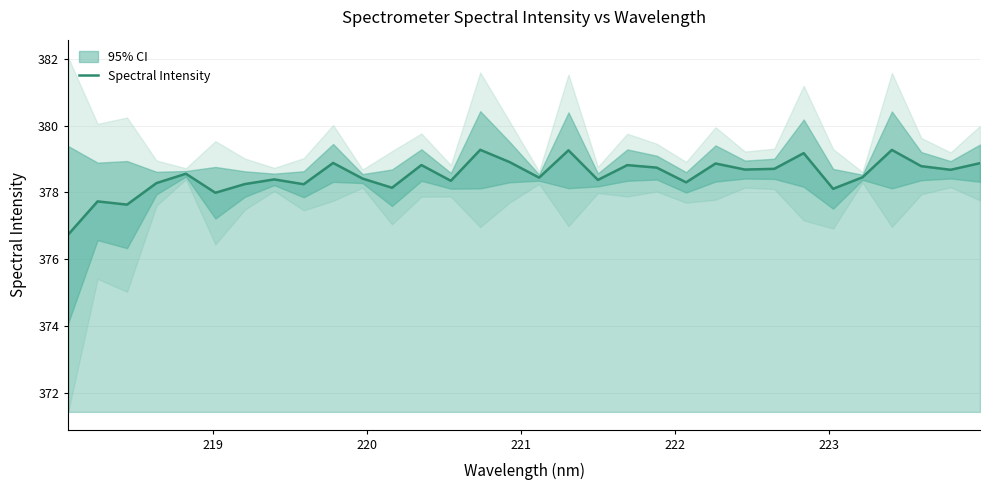

What is the value of the 2nd point from the left?

377.7